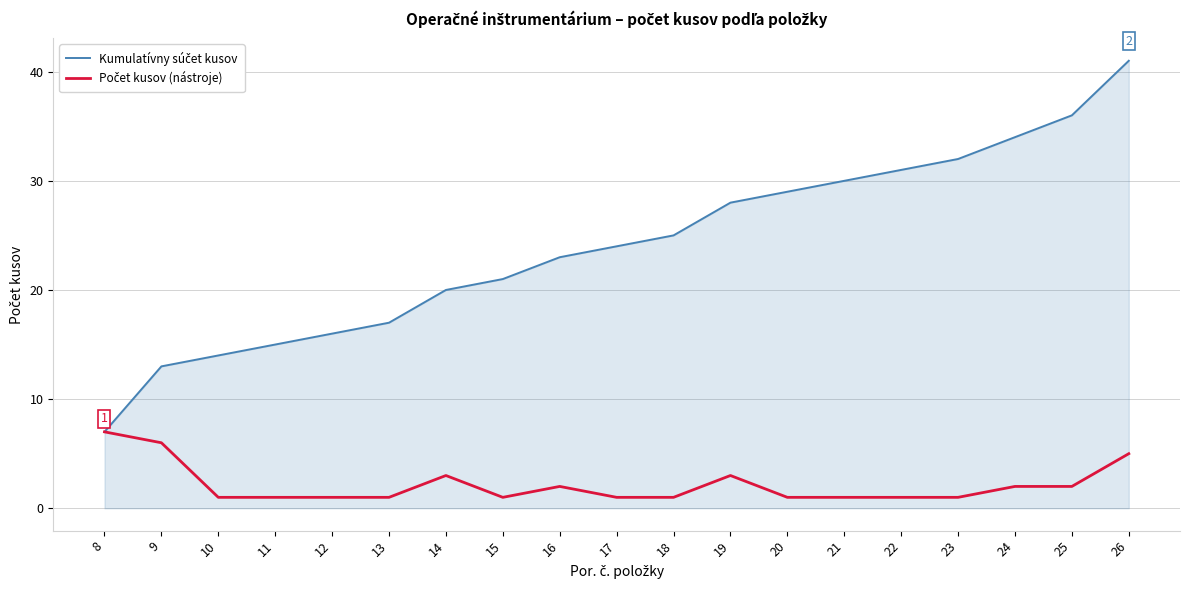

At which category is the sum across all series the highest?

26